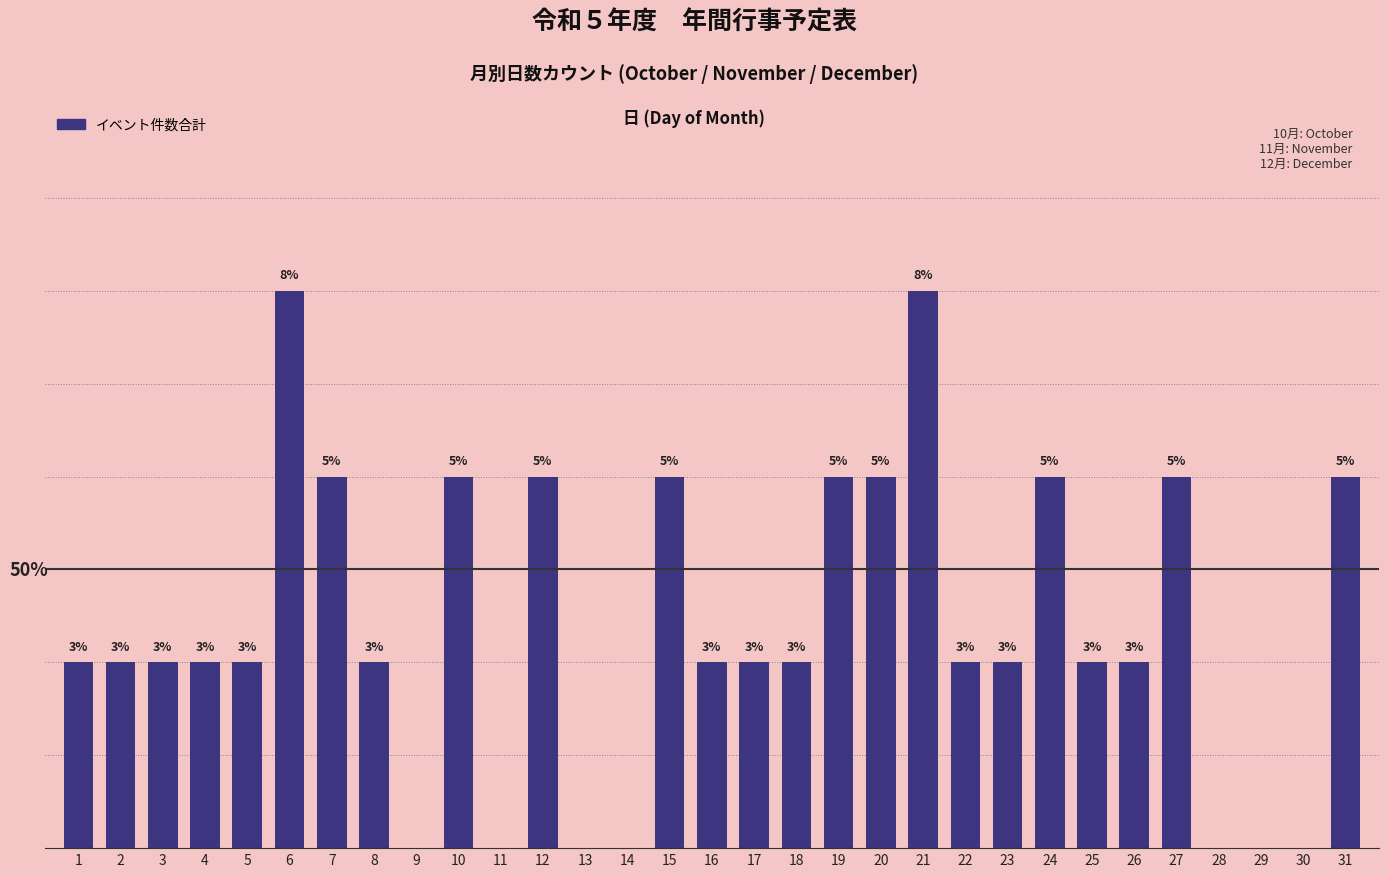

What is the average value?

1